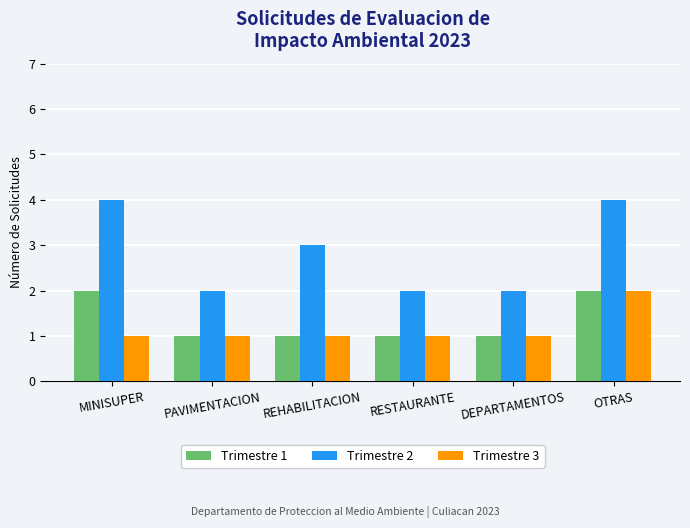

How many Trimestre 2 values are between 2 and 4?

6